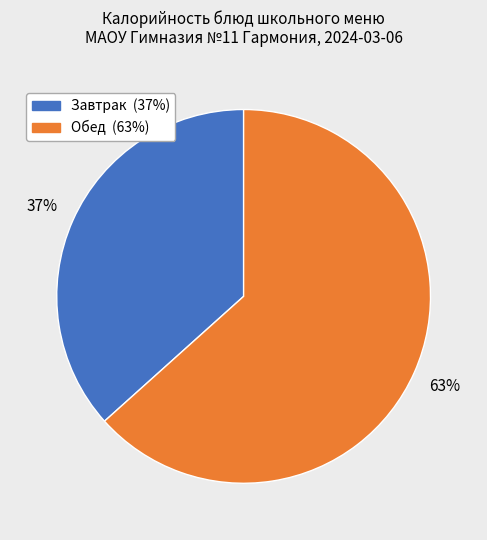

Is there a majority slice in this chart?

Yes